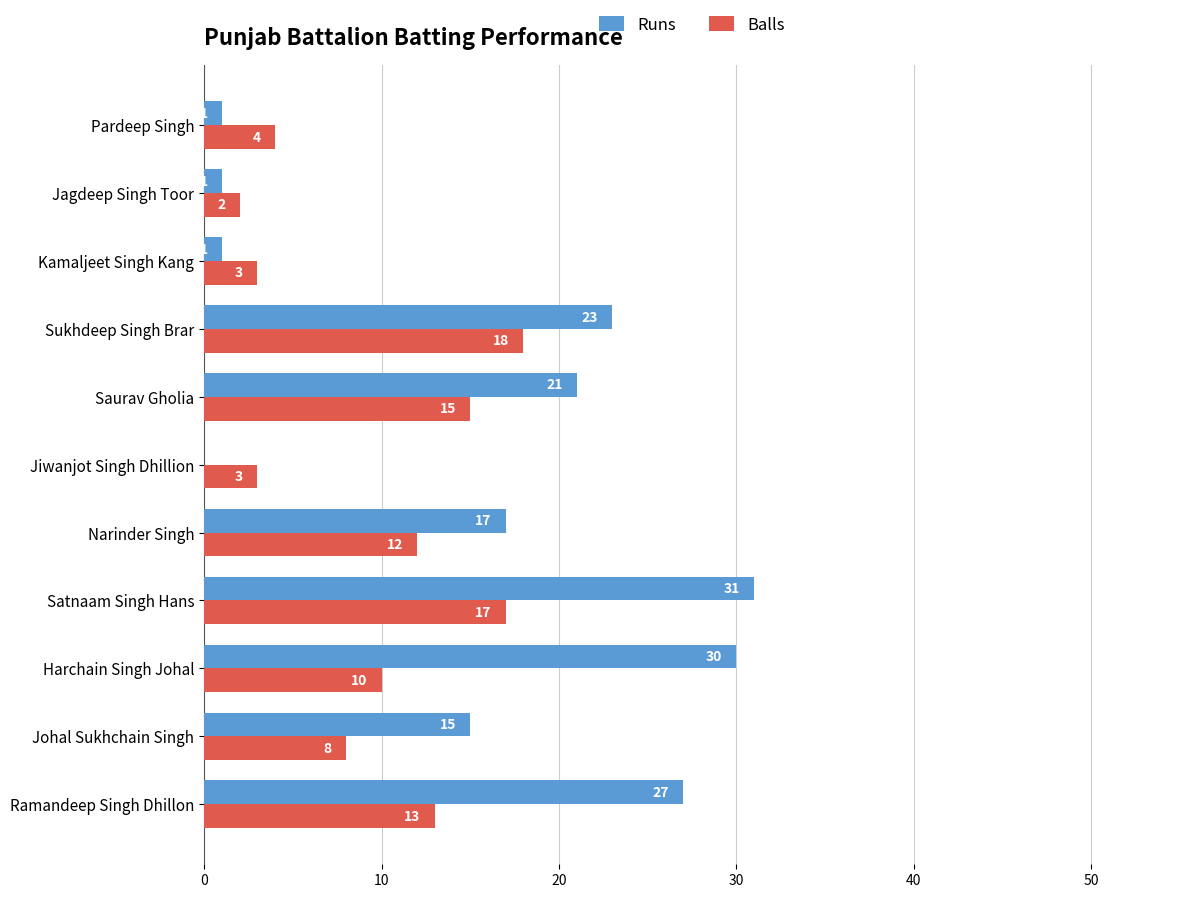

The value of Balls at Harchain Singh Johal is 4. True or false?

False